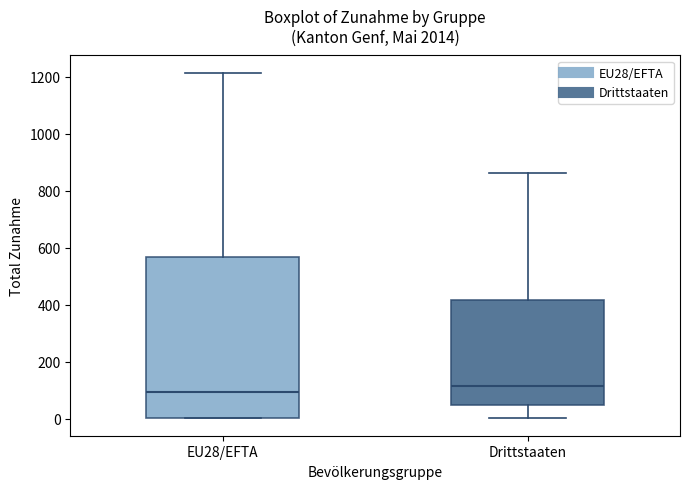

Which box is the tallest, from its lower edge to its upper edge?

EU28/EFTA